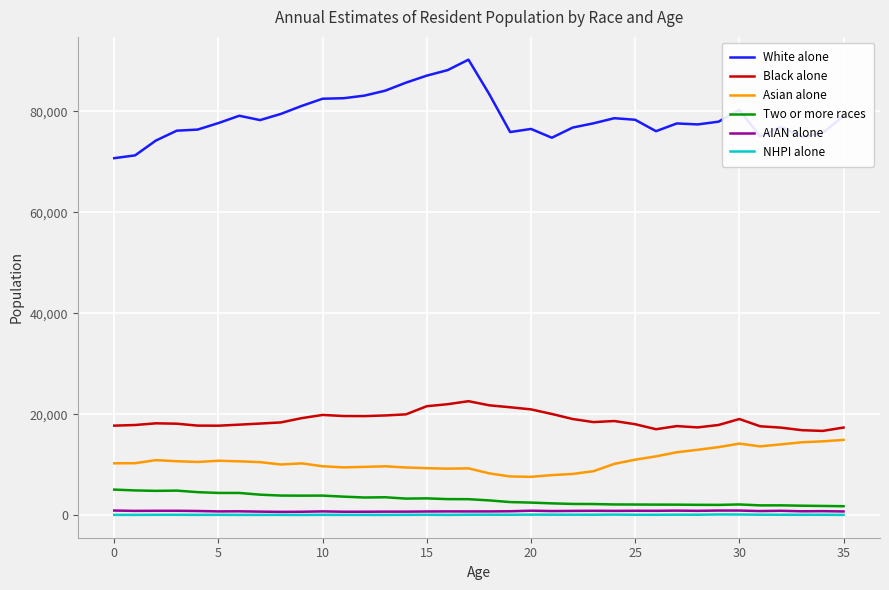

Which series has the widest spread of values?

White alone